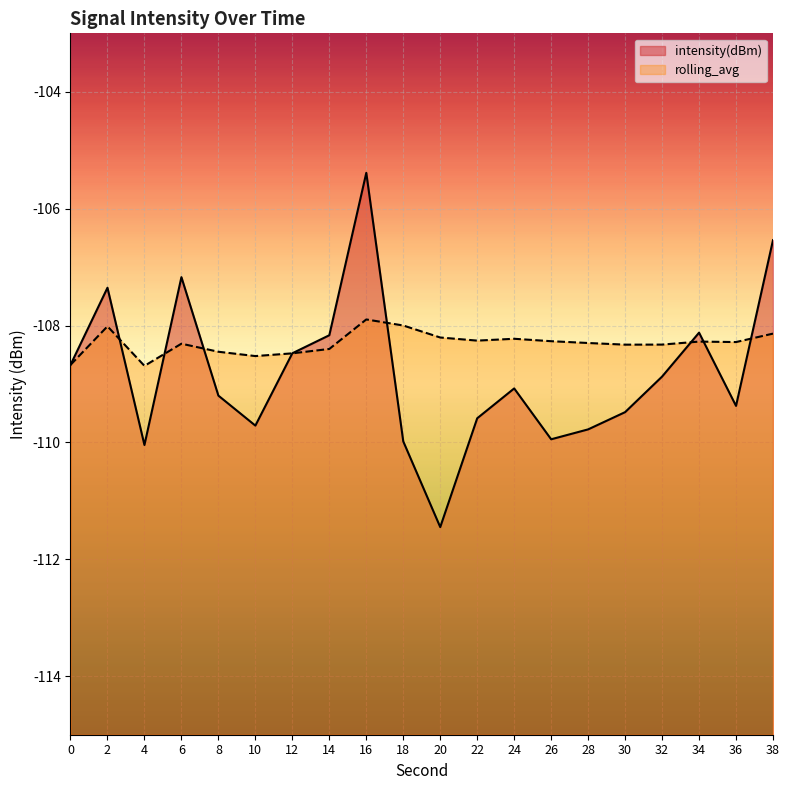

At which label does rolling_avg first exceed -108?

16